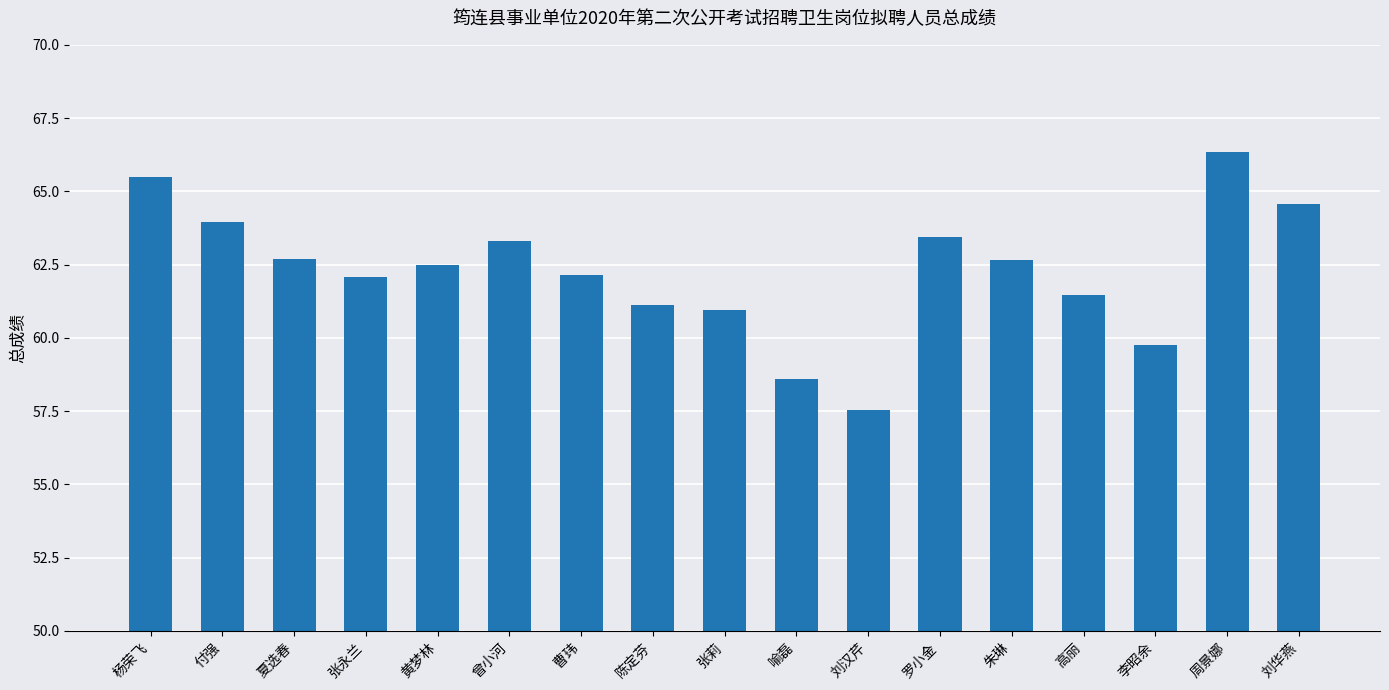

What is the difference between the maximum and minimum values?

8.8